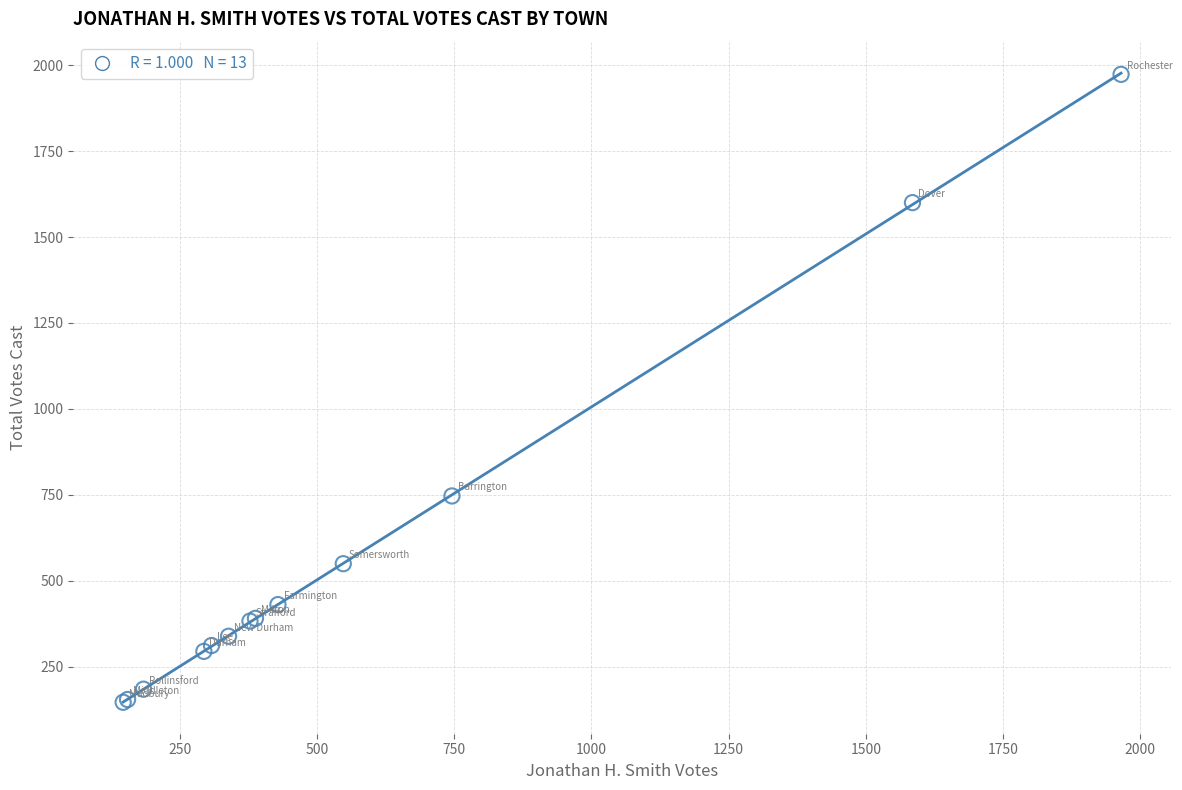

What Y value in the scatter plot is closest to 1060?

747